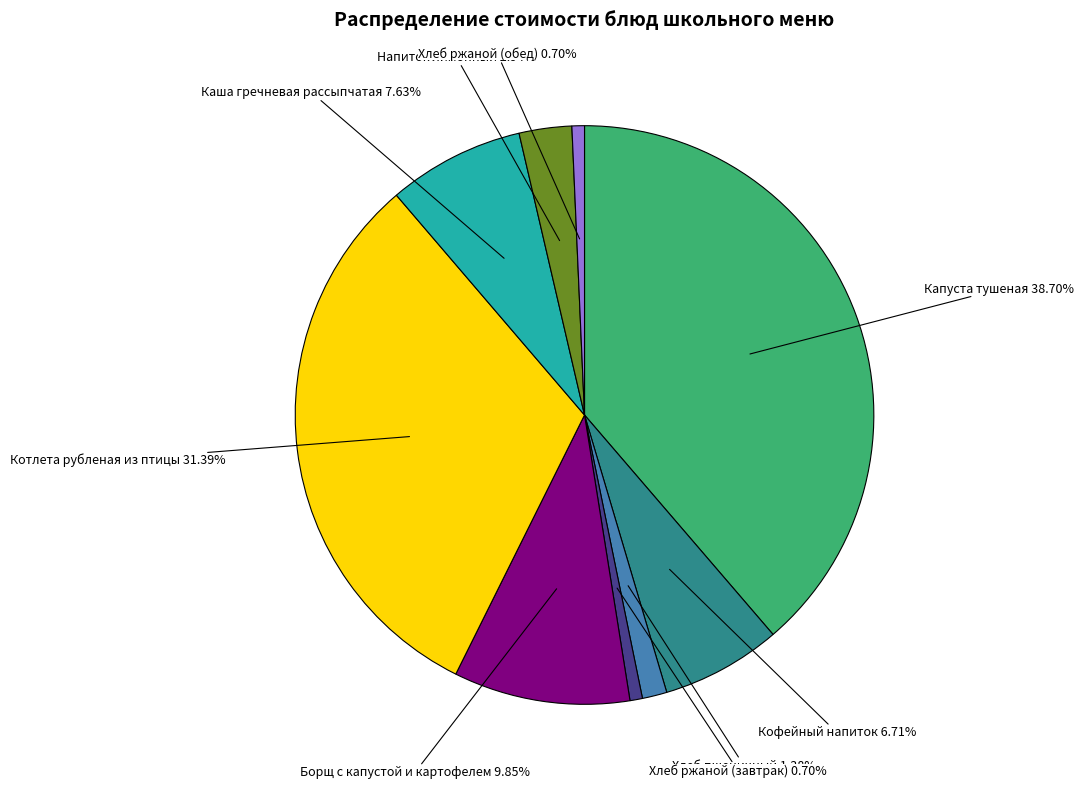

Does any single category account for the majority?

No